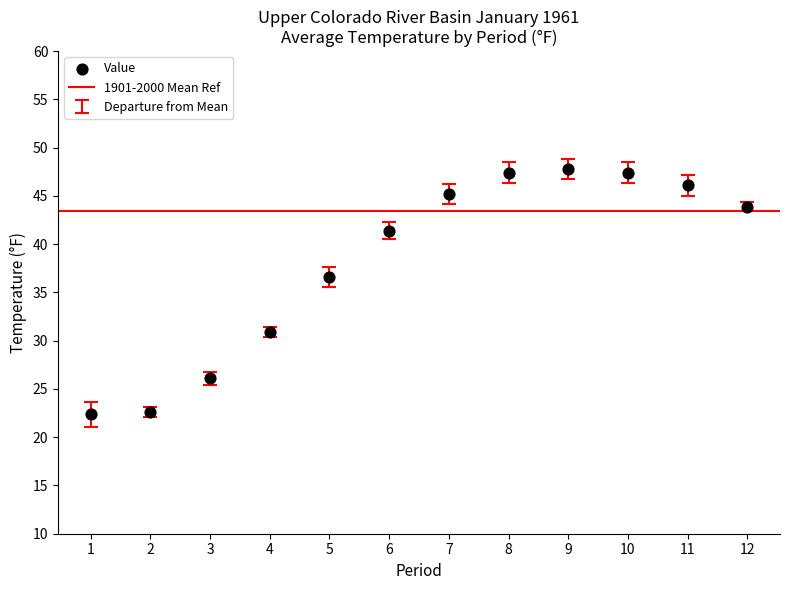

What is the range of Y values (max minus min)?

25.4